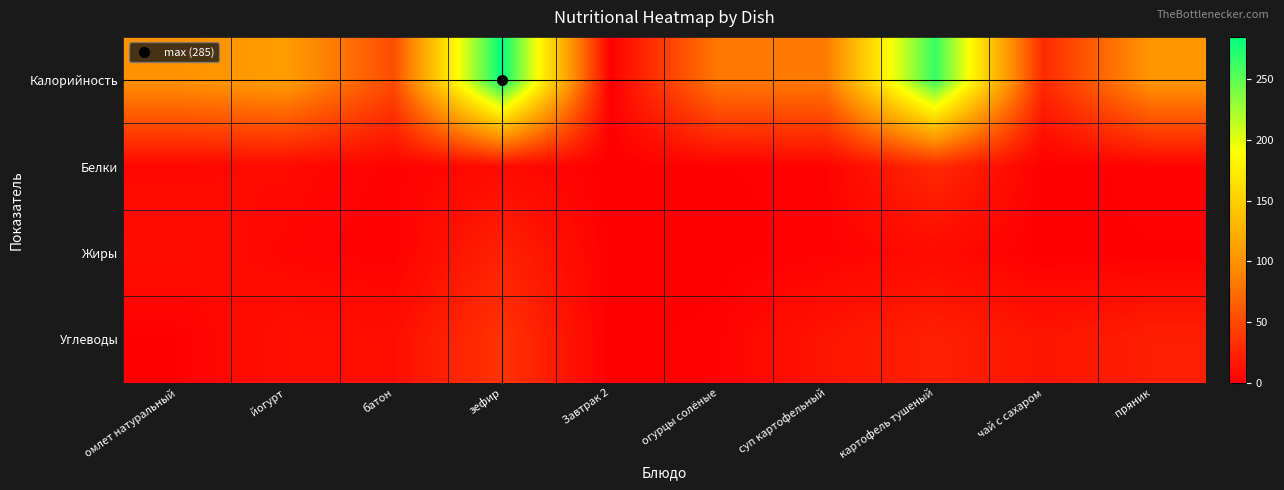

Reading right to left, what are all the values shown in this chart?

Калорийность: пряник=104	чай с сахаром=28	картофель тушеный=265	суп картофельный=84	огурцы солёные=82	Завтрак 2=0	зефир=285	батон=52	йогурт=109	омлет натуральный=100
Белки: пряник=2	чай с сахаром=0	картофель тушеный=28	суп картофельный=2	огурцы солёные=1	Завтрак 2=0	зефир=7	батон=2	йогурт=6	омлет натуральный=5
Жиры: пряник=1	чай с сахаром=0	картофель тушеный=7	суп картофельный=2	огурцы солёные=0	Завтрак 2=0	зефир=23	батон=1	йогурт=4	омлет натуральный=9
Углеводы: пряник=21	чай с сахаром=14	картофель тушеный=22	суп картофельный=14	огурцы солёные=2	Завтрак 2=0	зефир=35	батон=10	йогурт=11	омлет натуральный=1